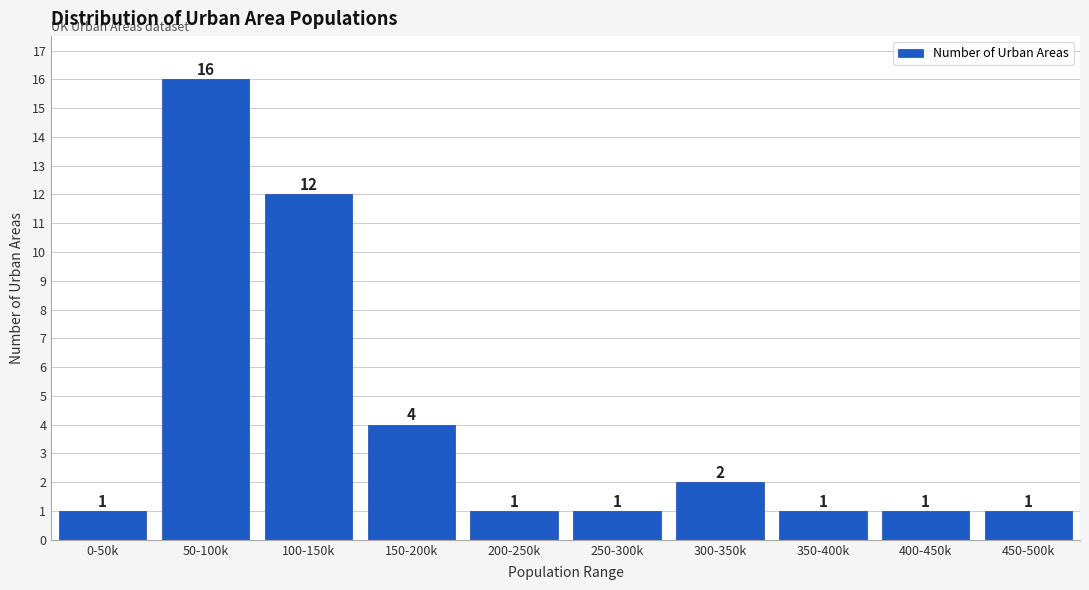

Reading right to left, extract all data points from this chart.

1	1	1	2	1	1	4	12	16	1